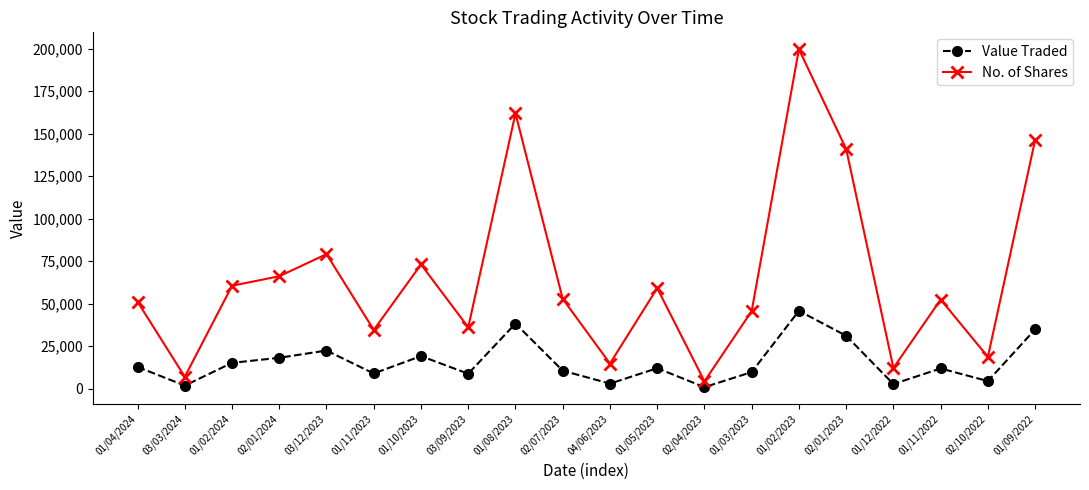

Which series has the widest spread of values?

No. of Shares